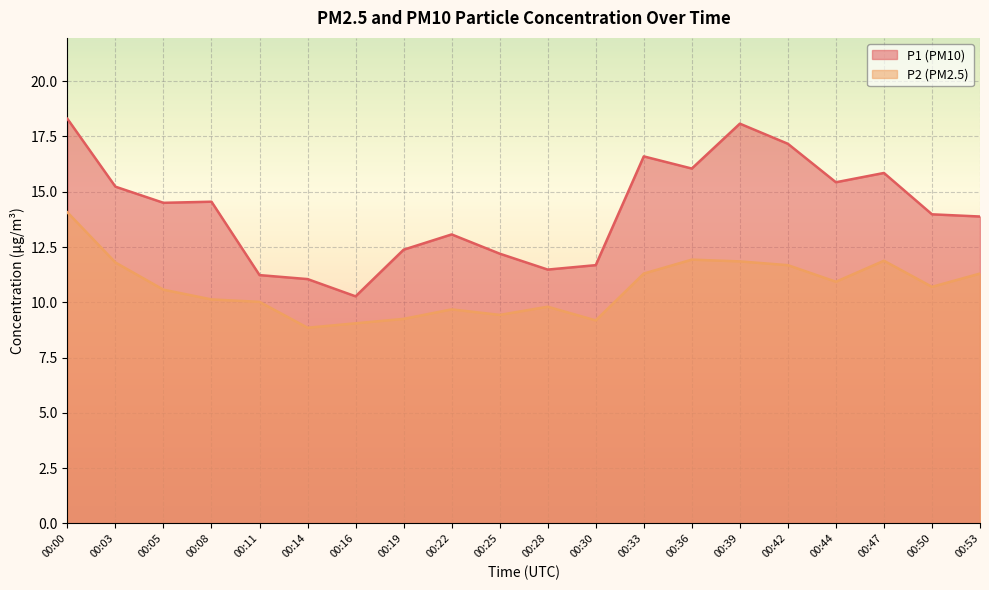

What is the total value across all series at 00:42?

28.9